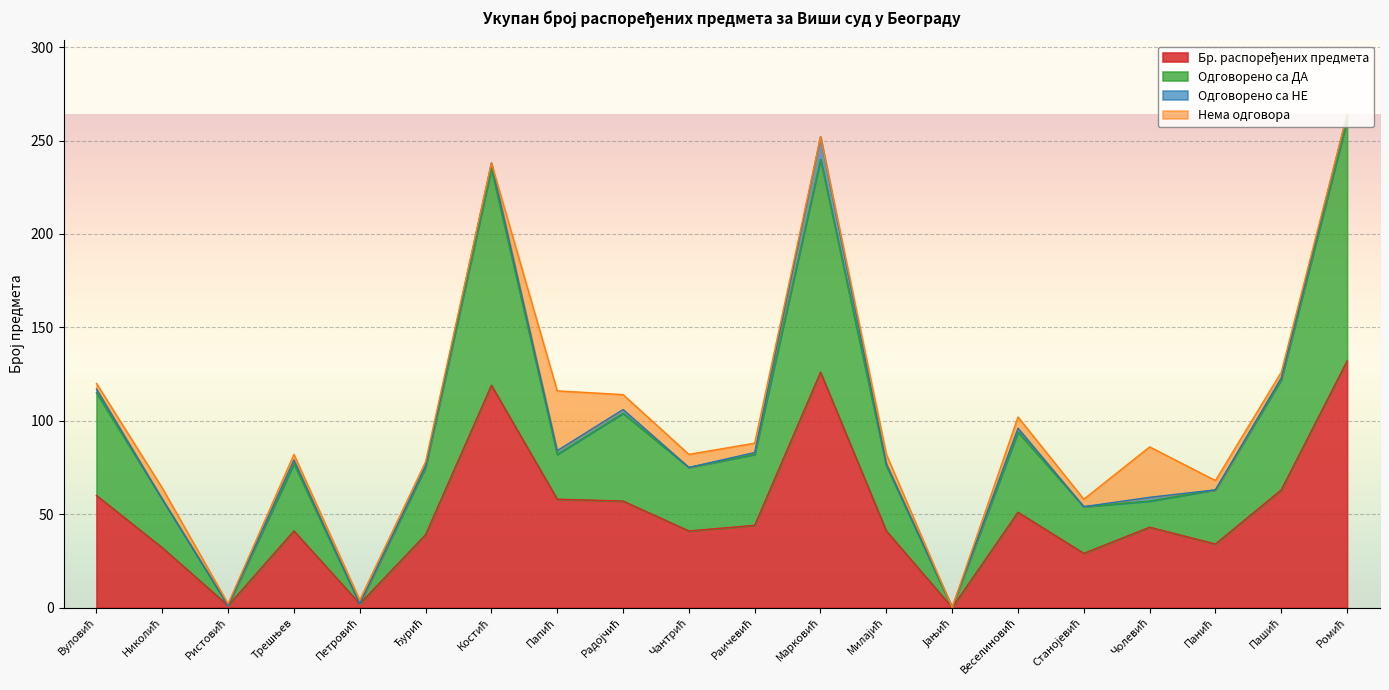

At which label does Одговорено са ДА reach its minimum?

Јањић